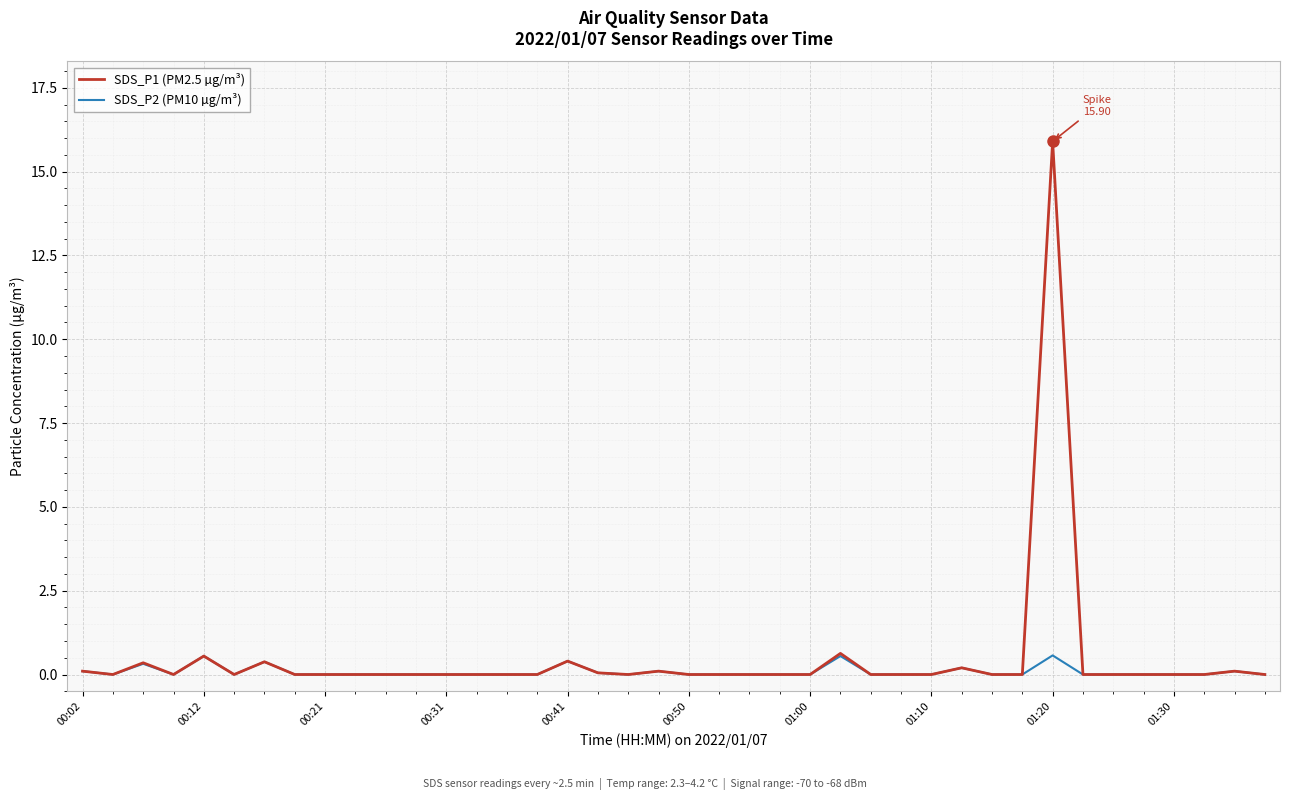

Which series has the widest spread of values?

SDS_P1 (PM2.5 µg/m³)